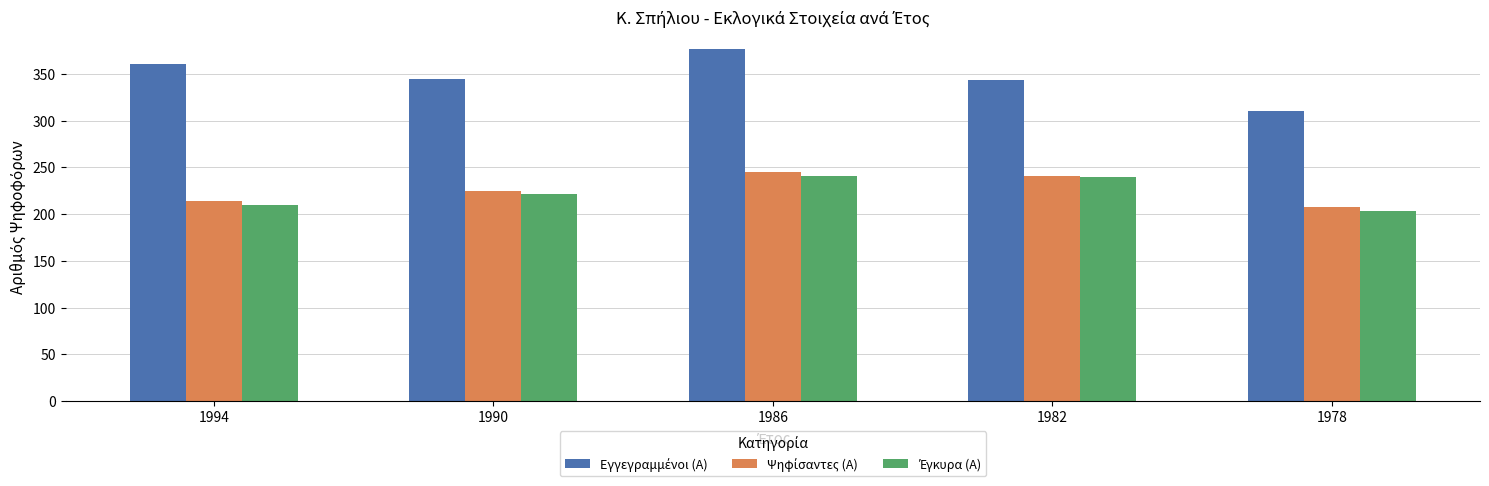

What is the total value across all series at 1994?

785